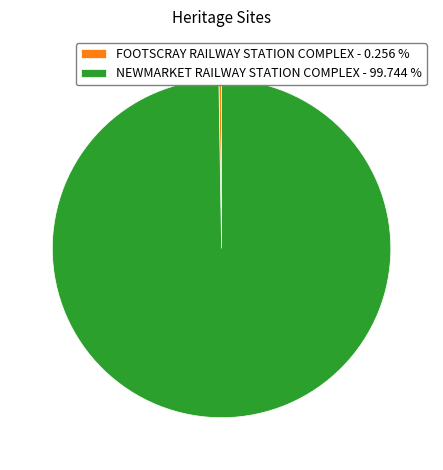

Is there any slice that represents more than half of the pie?

Yes